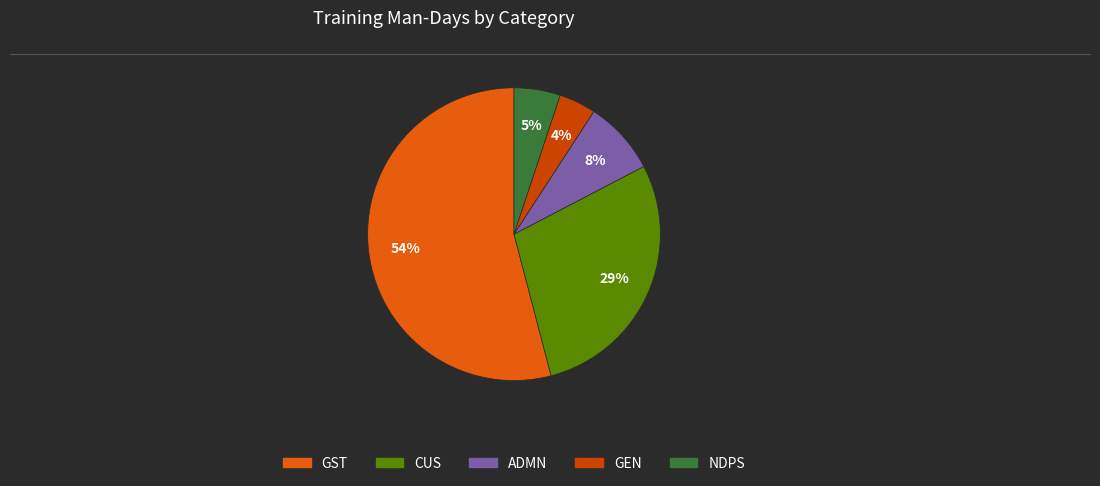

Is the sum of CUS and GEN greater than half?

No